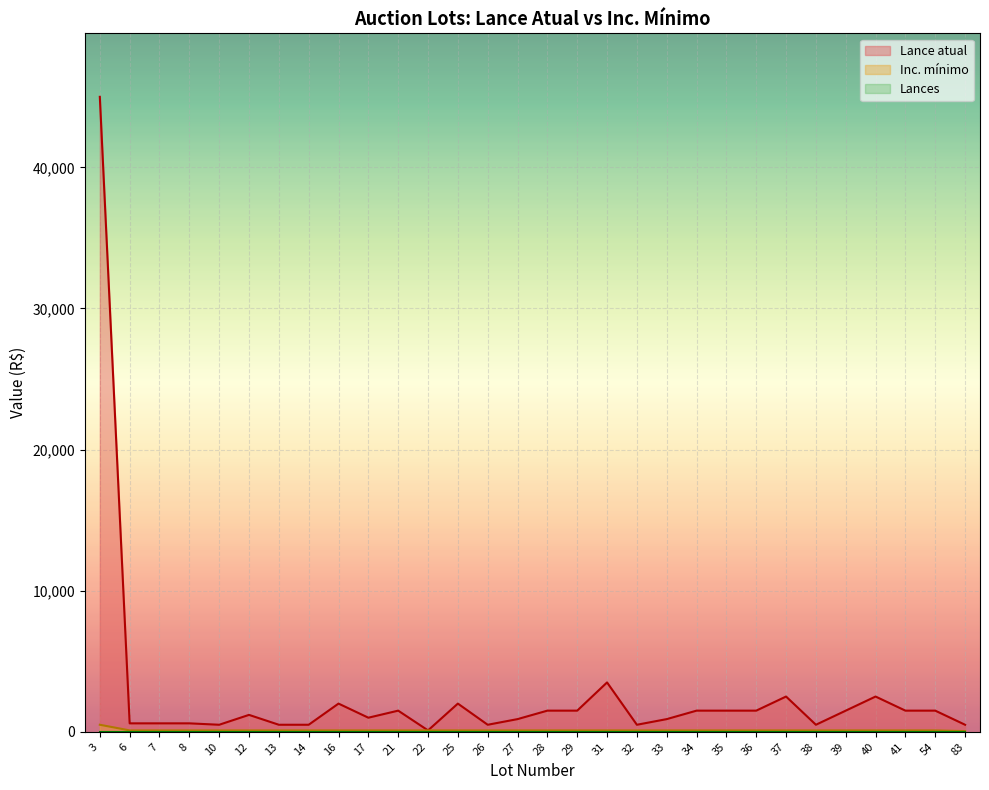

At which label is Inc. mínimo closest to 275?

6